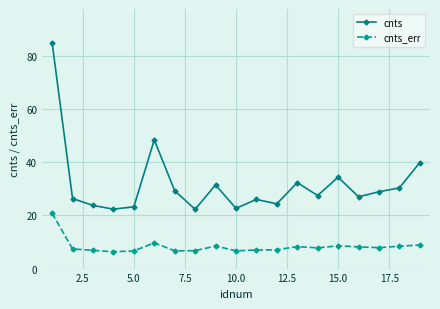

True or false: cnts has more than 1 interior local peaks.

True